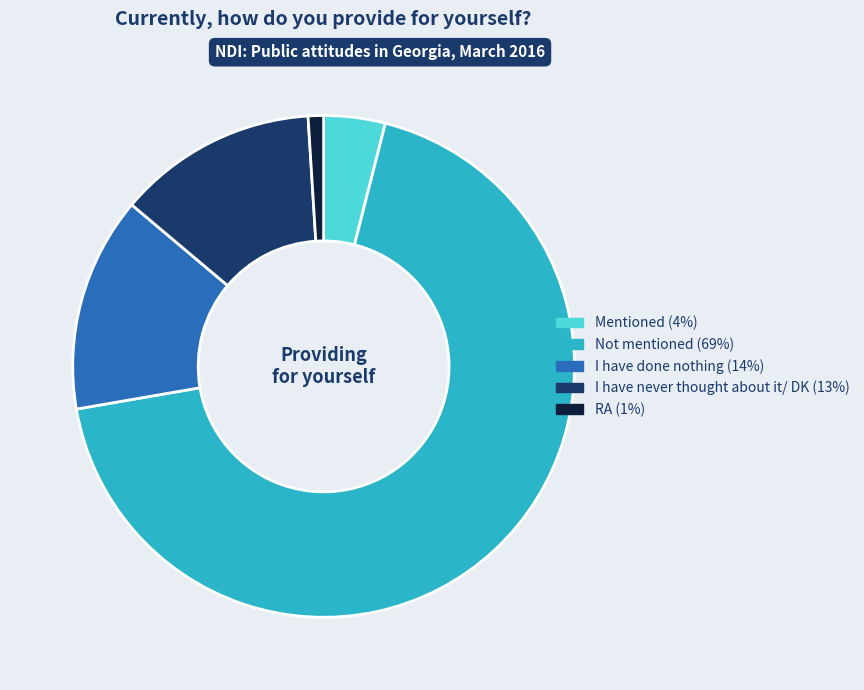

Rank the categories by value from lowest to highest.

RA, Mentioned, I have never thought about it/ DK, I have done nothing, Not mentioned